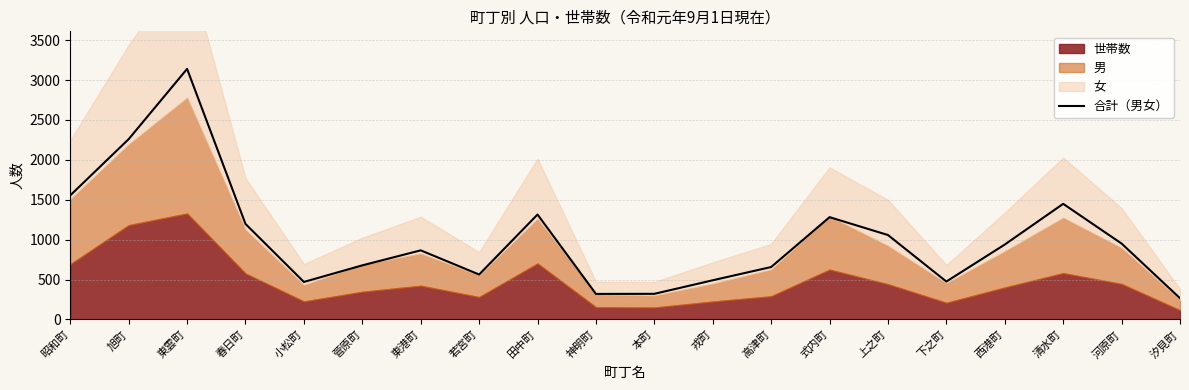

What is the value of the 16th point from the left?

475